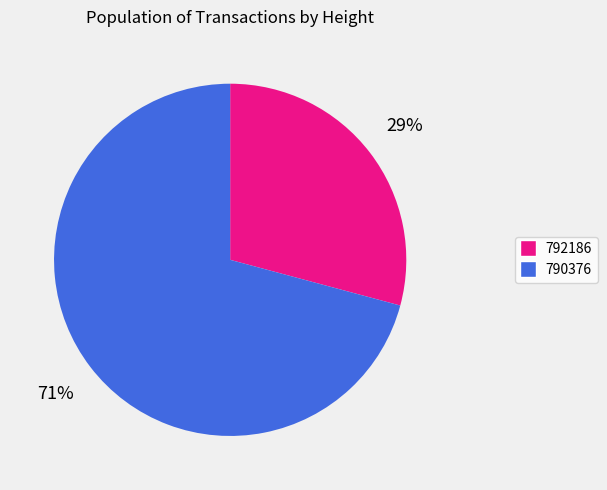

The 790376 slice represents 85% of the pie. True or false?

False